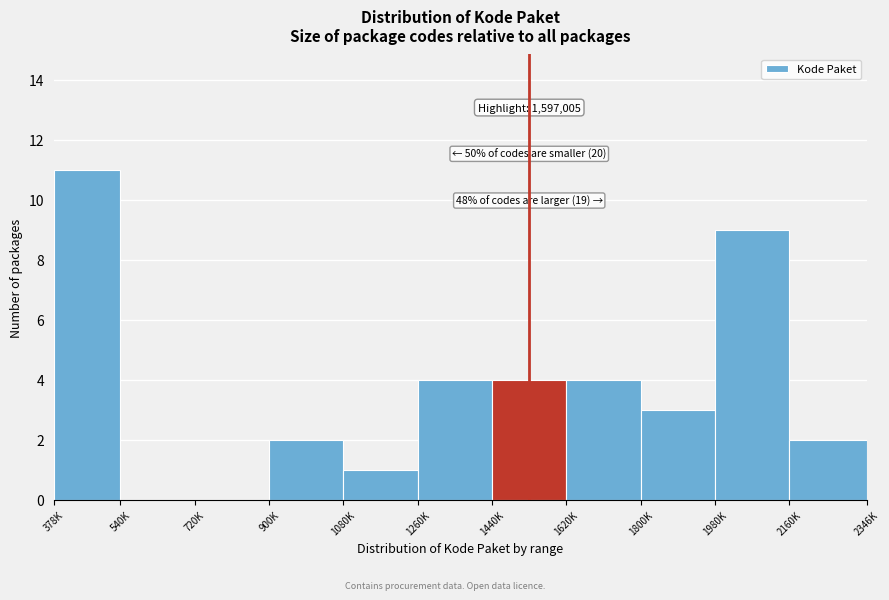

Reading right to left, list all the values displayed in this chart.

2160K=2	1980K=9	1800K=3	1620K=4	1440K=4	1260K=4	1080K=1	900K=2	720K=0	540K=0	378K=11